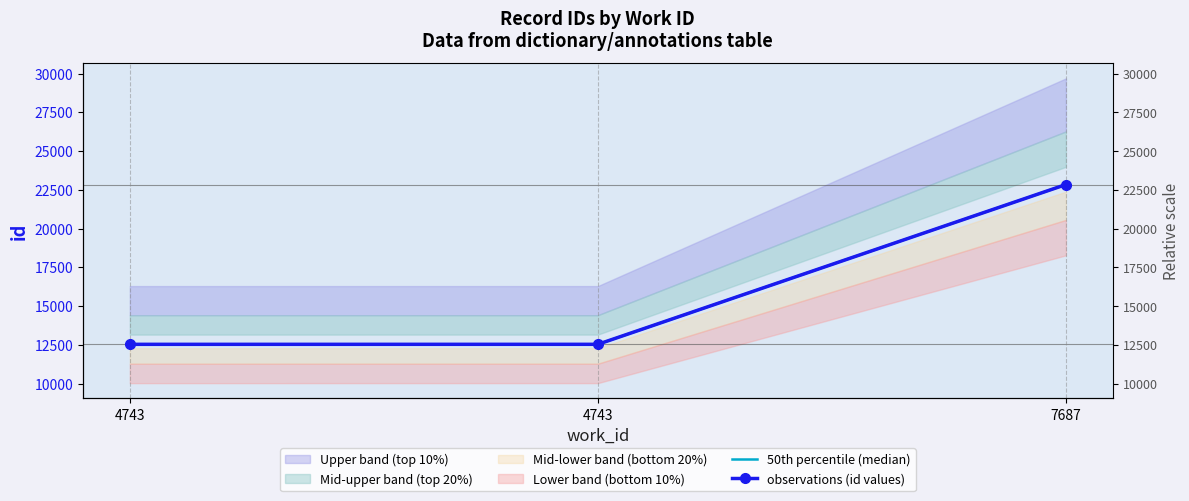

Is it true that observations (id values) equals 12531 at 4743?

True